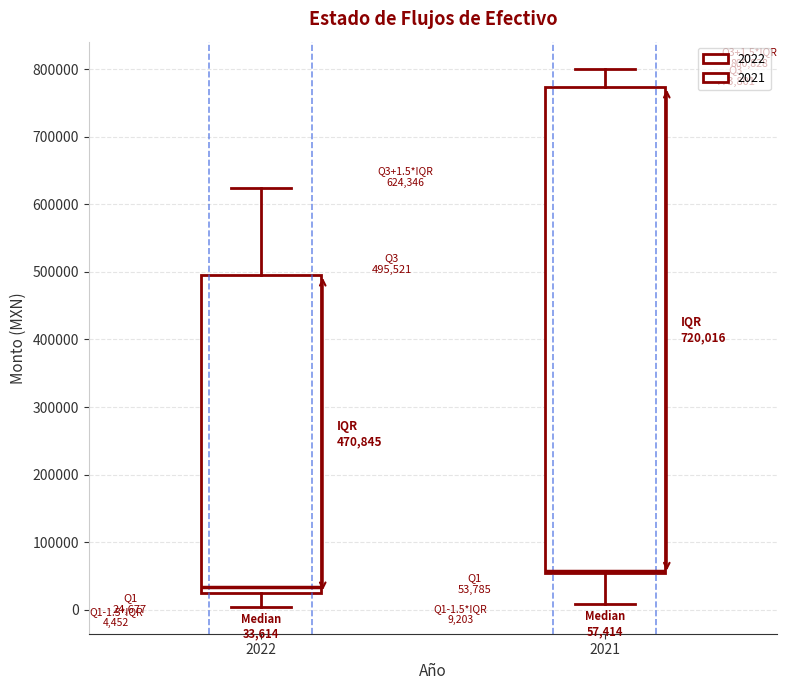

Which box is the tallest, from its lower edge to its upper edge?

2021